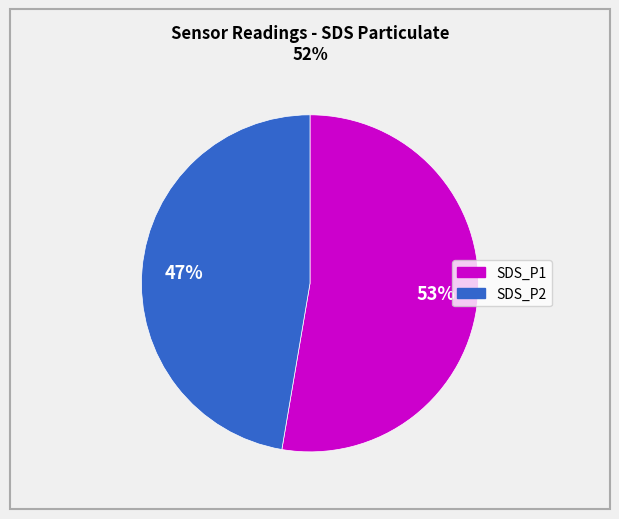

Count the number of slices in the pie.

2